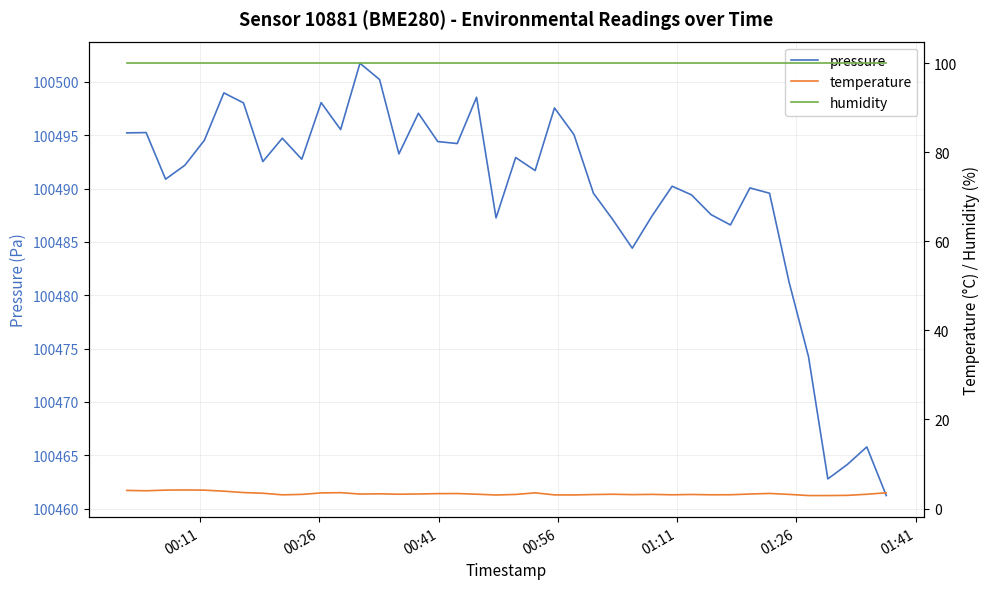

True or false: temperature and humidity cross at least once.

False